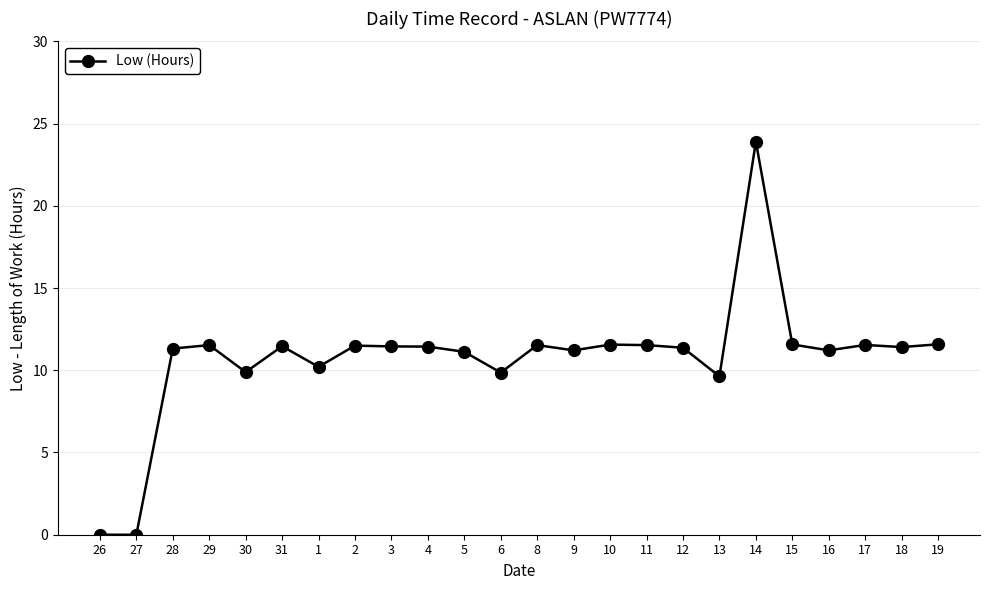

What is the greatest value displayed?

23.9